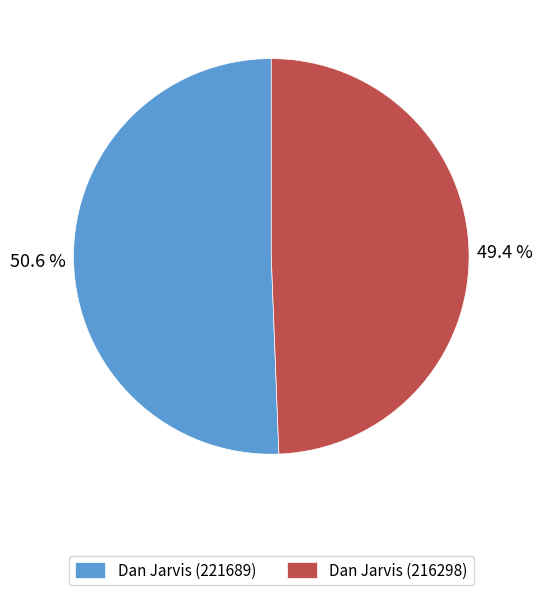

Is it true that Dan Jarvis (216298) is 60% of the pie?

False